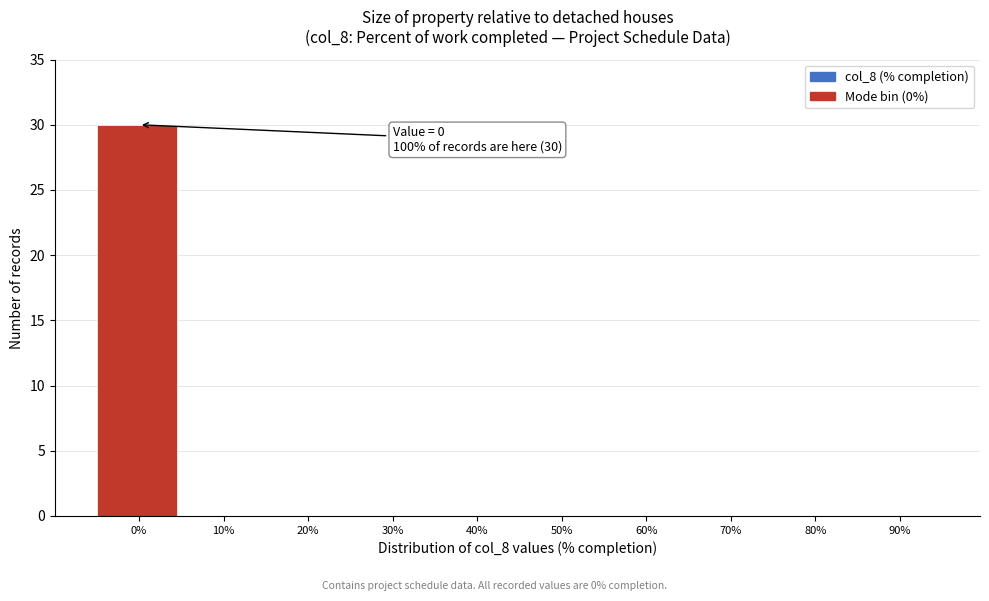

Reading left to right, list all the values displayed in this chart.

0%=30	10%=0	20%=0	30%=0	40%=0	50%=0	60%=0	70%=0	80%=0	90%=0